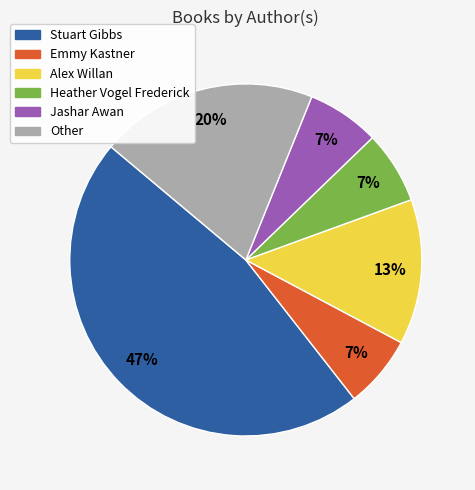

Which slice is the largest?

Stuart Gibbs